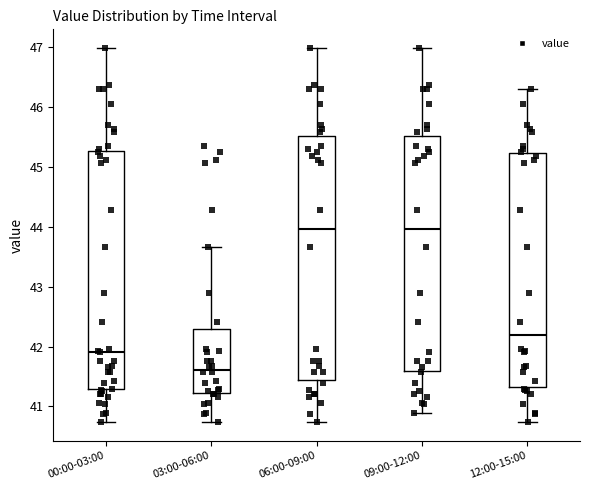

Reading left to right, transcribe this box plot: for each box, give where its median line is, the range the box spans, and where its two whiskers end, as read against the y-axis. The values are not printed on the chart, so give them approximately, as read against the axis.

00:00-03:00: median 41.9, box 41.3 to 45.3, whiskers 40.7 to 47.0
03:00-06:00: median 41.6, box 41.2 to 42.3, whiskers 40.7 to 43.7
06:00-09:00: median 44.0, box 41.4 to 45.5, whiskers 40.7 to 47.0
09:00-12:00: median 44.0, box 41.6 to 45.5, whiskers 40.9 to 47.0
12:00-15:00: median 42.2, box 41.3 to 45.2, whiskers 40.7 to 46.3